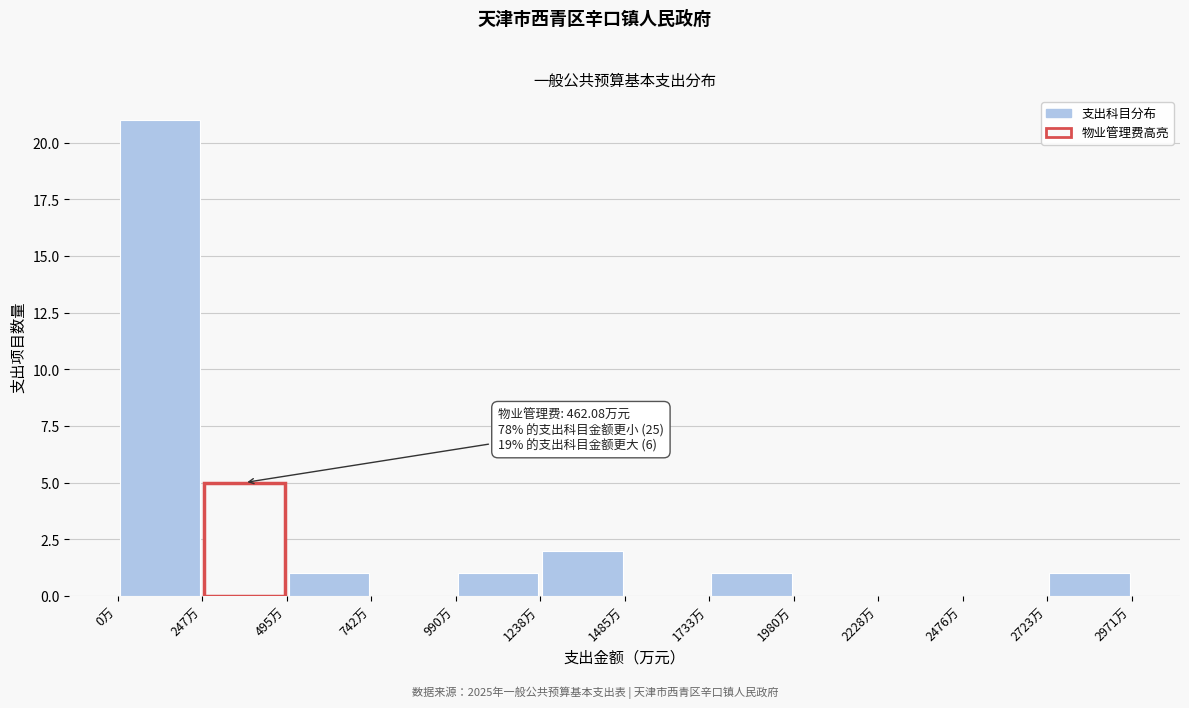

Which range on the x-axis has the tallest bar?

0 to 250